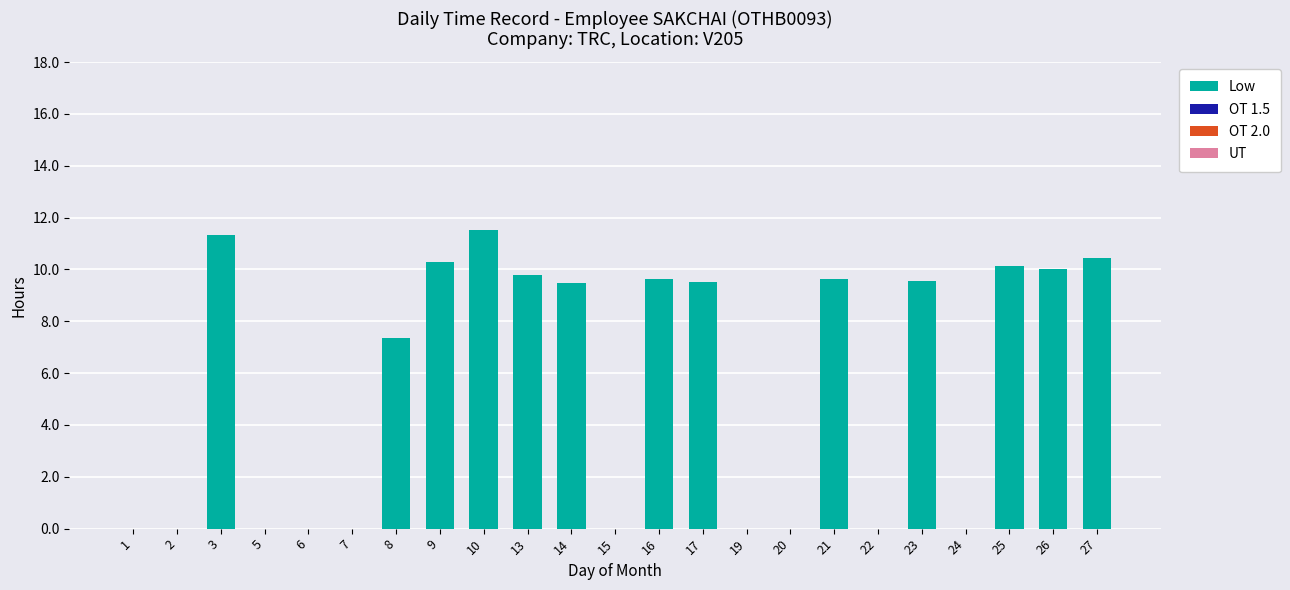

Are the bars grouped side by side (vs. stacked)?

No